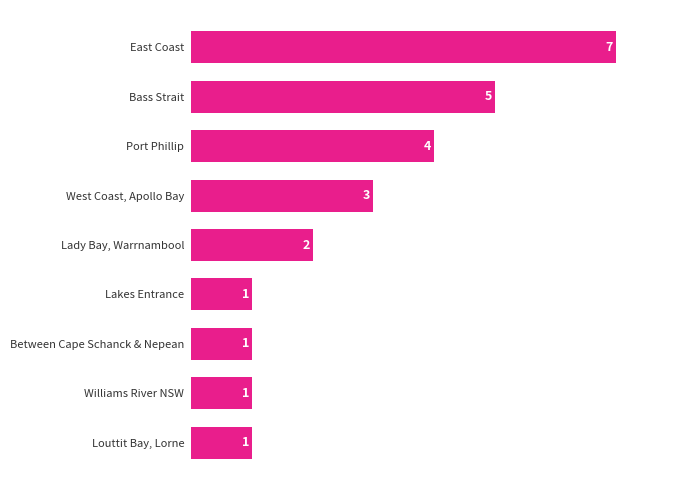

What is the difference between the maximum and minimum values?

6